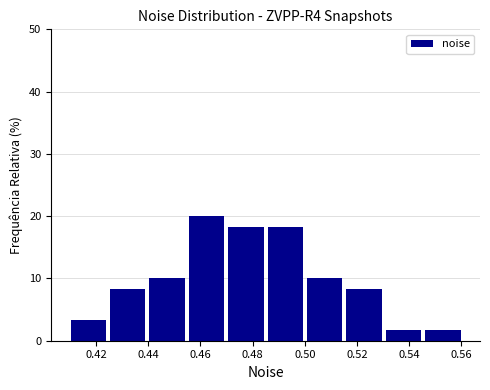

Over which range of the x-axis is the bar tallest?

0.456 to 0.470